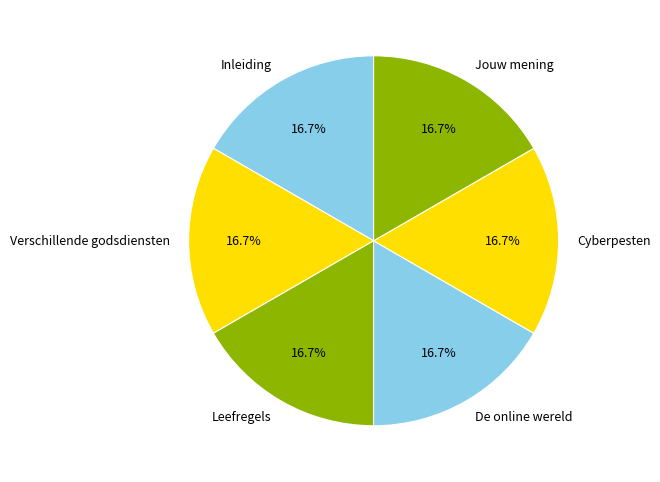

Does Inleiding account for over 50% of the chart?

No